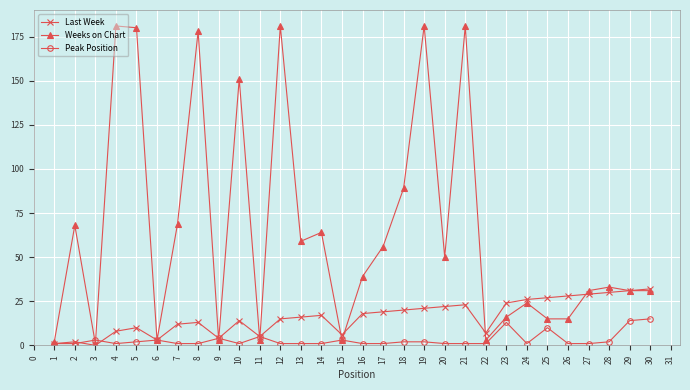

Rank the series by their average value, from lowest to highest.

Peak Position, Last Week, Weeks on Chart